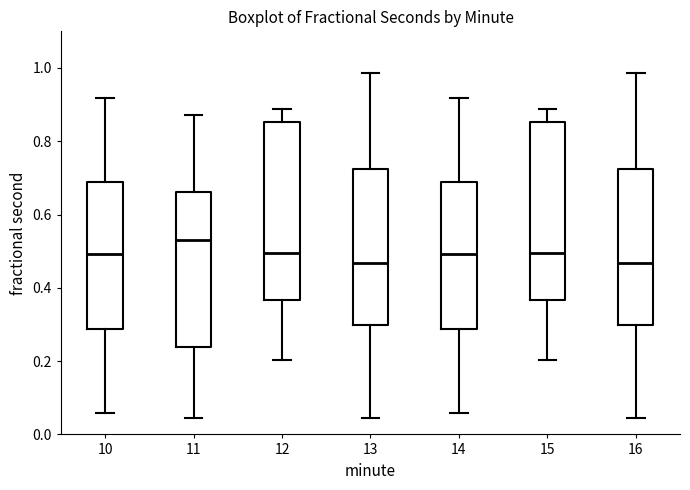

Where does the upper whisker of the box at x = 11 end on the y-axis? The values are not printed on the chart, so give them approximately, as read against the axis.

0.88